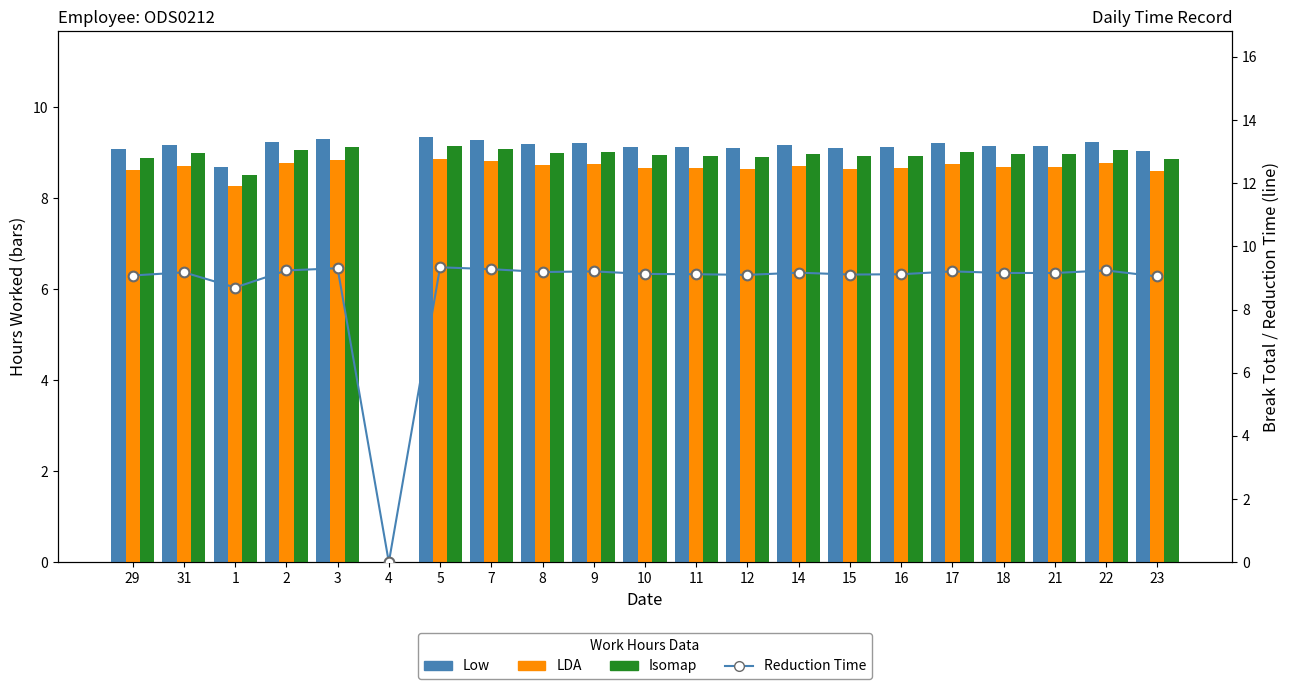

What is the label of the 8th bar from the left?

7